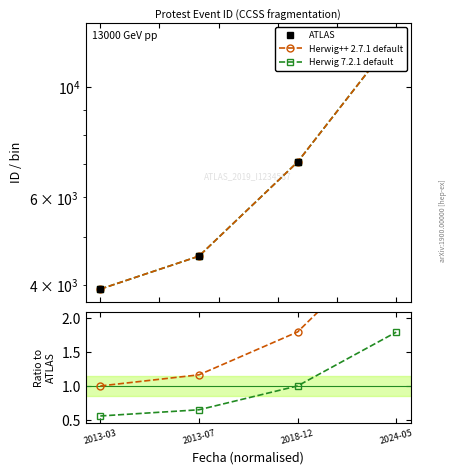

How many lines are shown in the chart?

3